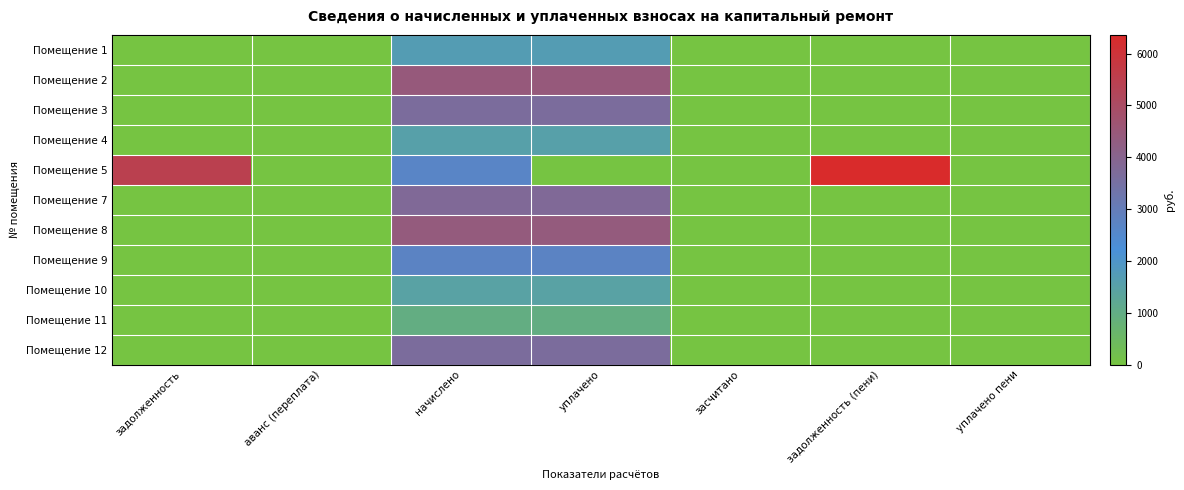

What is the maximum value shown in the chart?

6361.4